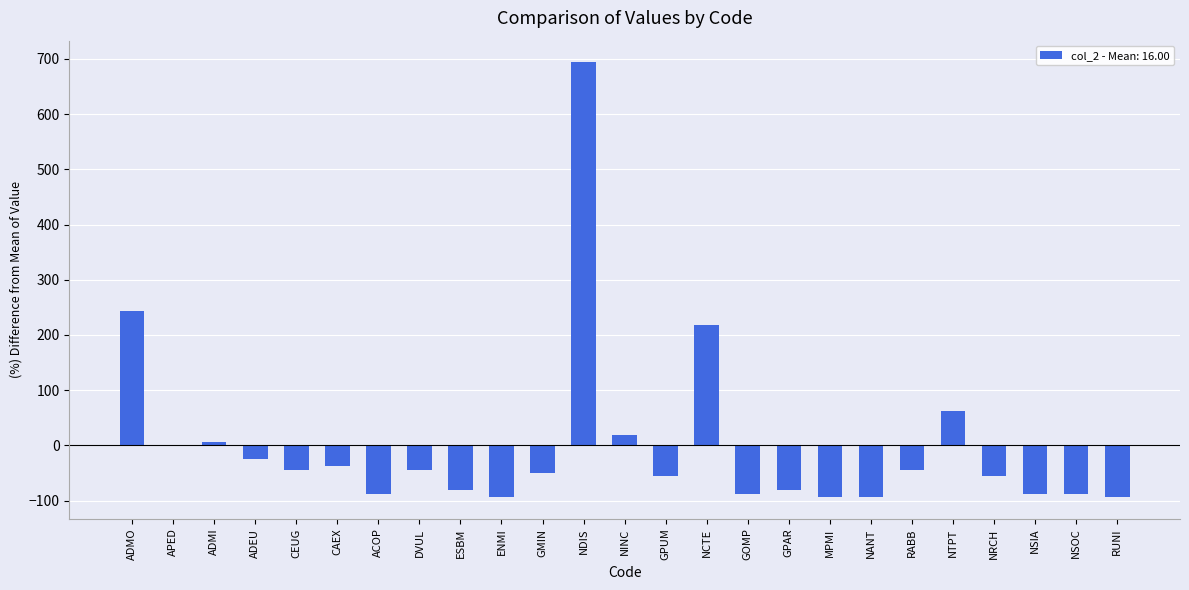

Where does the data first go above -50?

ADMO